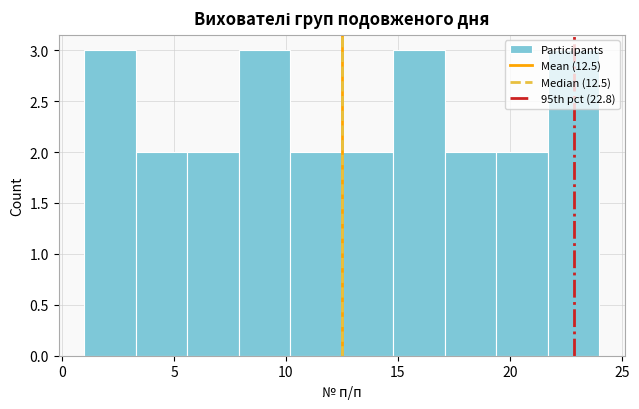

Reading left to right, list every bar in this chart as the range it spans on the x-axis followed by its height. Neither the bar edges nor the heights are printed on the chart, so give them approximately, as read against the axes.

1.0 to 3.3: 3
3.3 to 5.6: 2
5.6 to 7.9: 2
7.9 to 10.2: 3
10.2 to 12.5: 2
12.5 to 14.8: 2
14.8 to 17.1: 3
17.1 to 19.4: 2
19.4 to 21.7: 2
21.7 to 24.0: 3